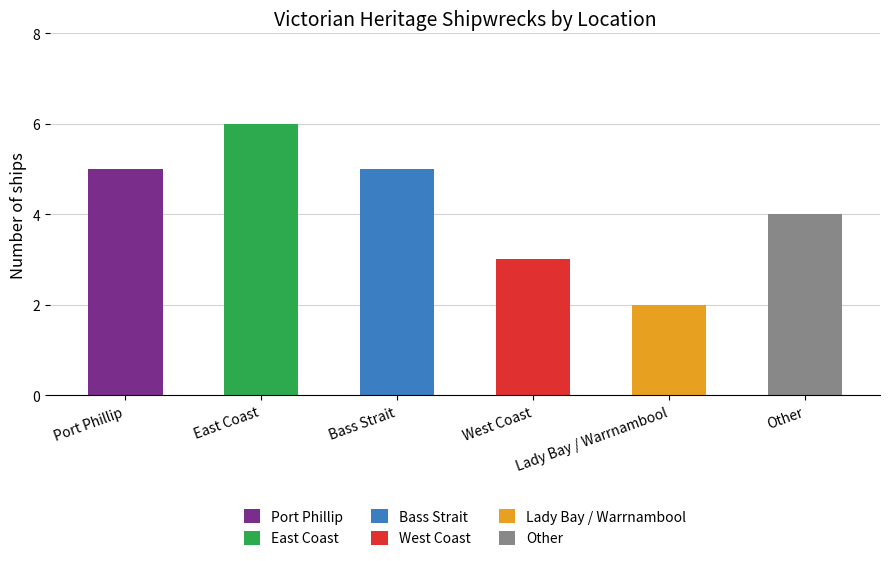

At which category does the chart reach its minimum across all series?

Lady Bay / Warrnambool